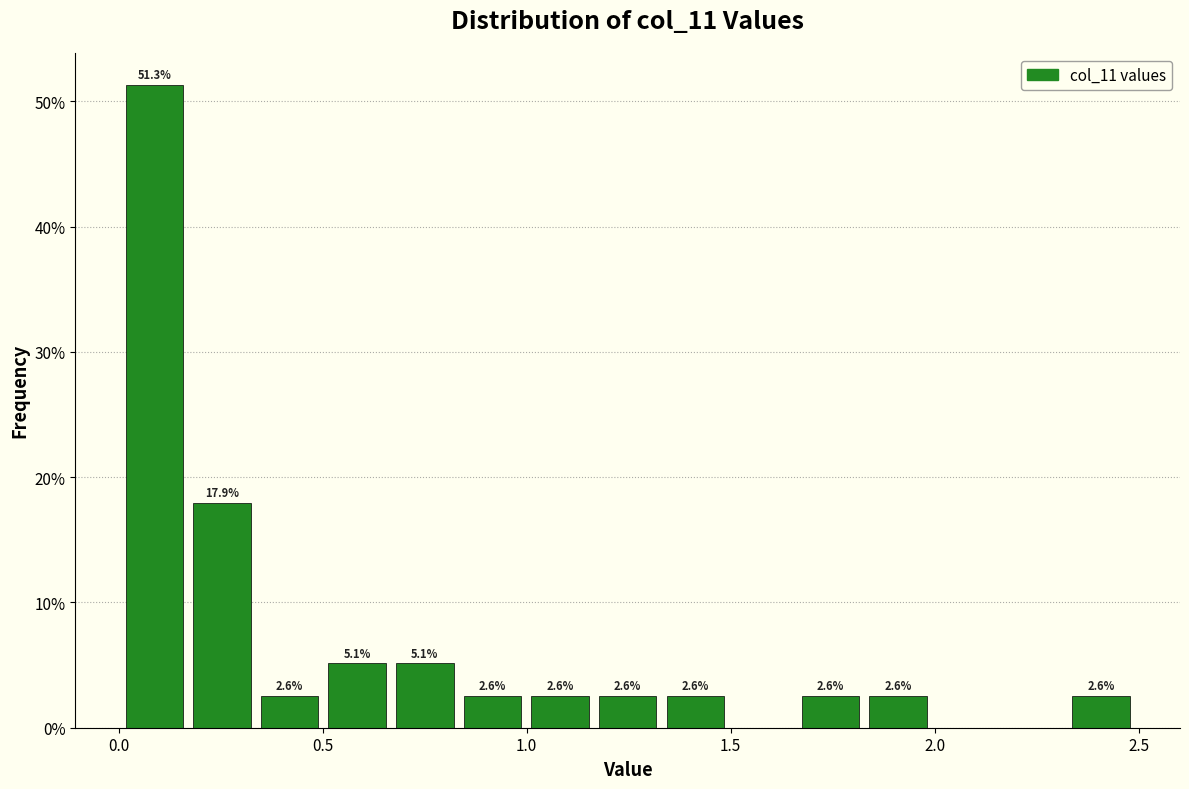

Read against the x-axis, roughly where is the centre of the tallest bar?

0.10